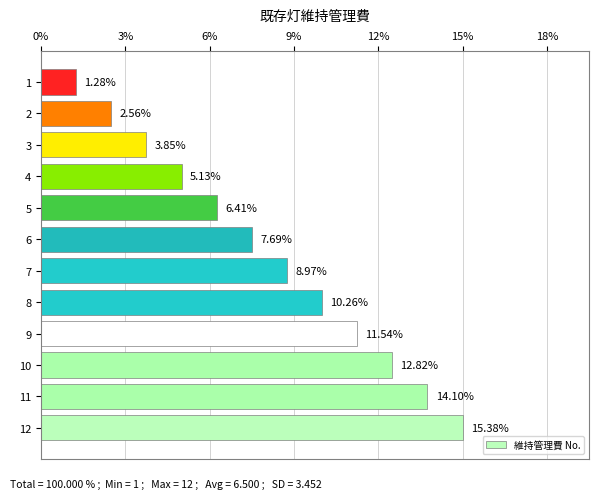

Does the chart contain any negative values?

No